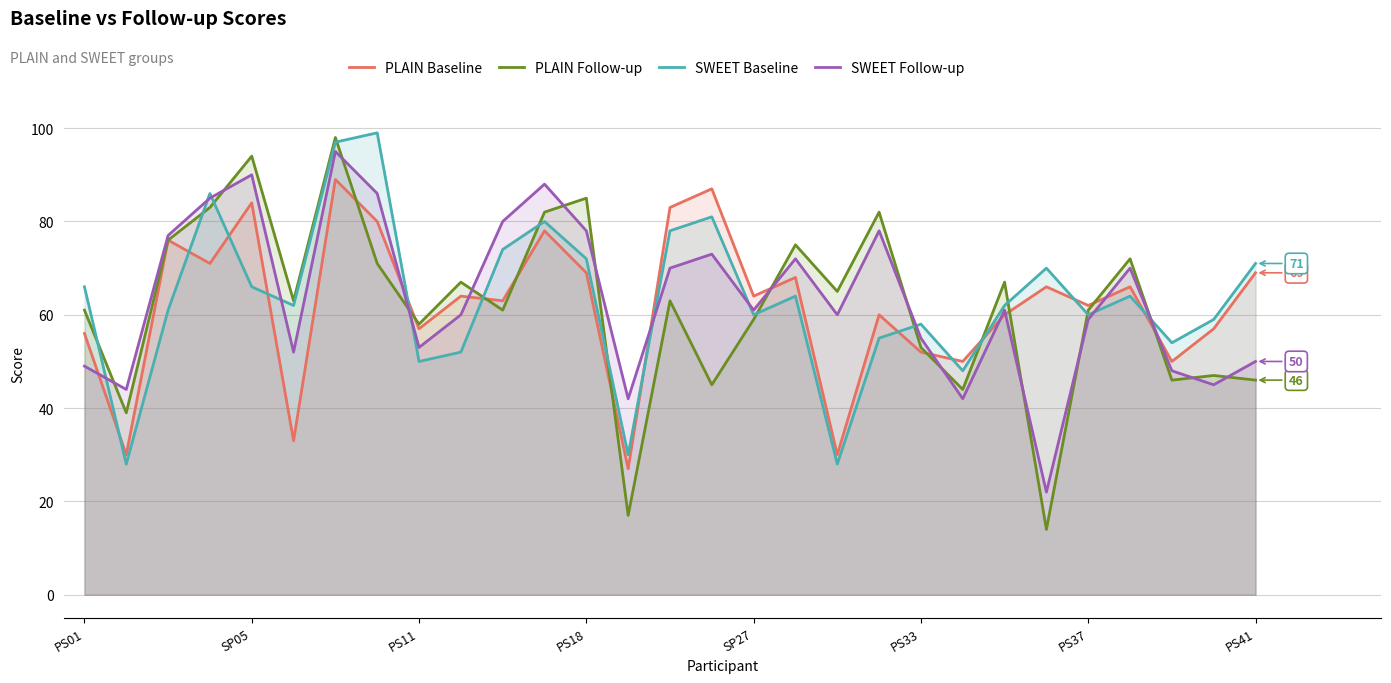

Reading left to right, list all the values displayed in this chart.

PLAIN Baseline: 56	30	76	71	84	33	89	80	57	64	63	78	69	27	83	87	64	68	30	60	52	50	60	66	62	66	50	57	69
PLAIN Follow-up: 61	39	76	83	94	63	98	71	58	67	61	82	85	17	63	45	59	75	65	82	53	44	67	14	61	72	46	47	46
SWEET Baseline: 66	28	61	86	66	62	97	99	50	52	74	80	72	30	78	81	60	64	28	55	58	48	62	70	60	64	54	59	71
SWEET Follow-up: 49	44	77	85	90	52	95	86	53	60	80	88	78	42	70	73	61	72	60	78	55	42	61	22	59	70	48	45	50